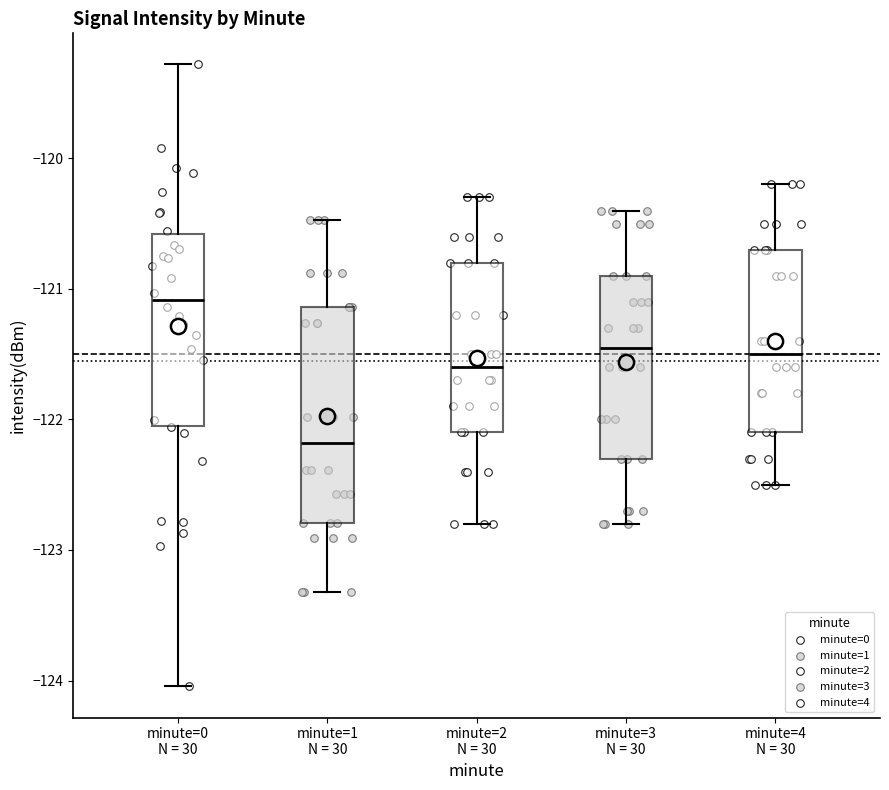

Reading left to right, read every box against the y-axis: the position of its median line, the range the box covers, and the ends of its whiskers. The values are not printed on the chart, so give them approximately, as read against the axis.

minute=0 N = 30: median -121.1, box -122.0 to -120.6, whiskers -124.0 to -119.3
minute=1 N = 30: median -122.2, box -122.8 to -121.1, whiskers -123.3 to -120.5
minute=2 N = 30: median -121.6, box -122.1 to -120.8, whiskers -122.8 to -120.3
minute=3 N = 30: median -121.4, box -122.3 to -120.9, whiskers -122.8 to -120.4
minute=4 N = 30: median -121.5, box -122.1 to -120.7, whiskers -122.5 to -120.2